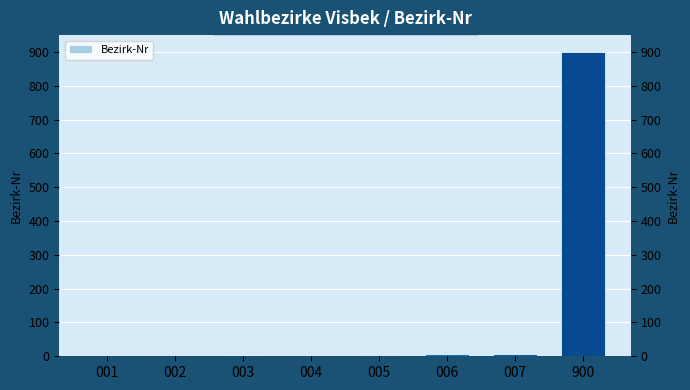

What is the sum of the values at 002 and 006?

8